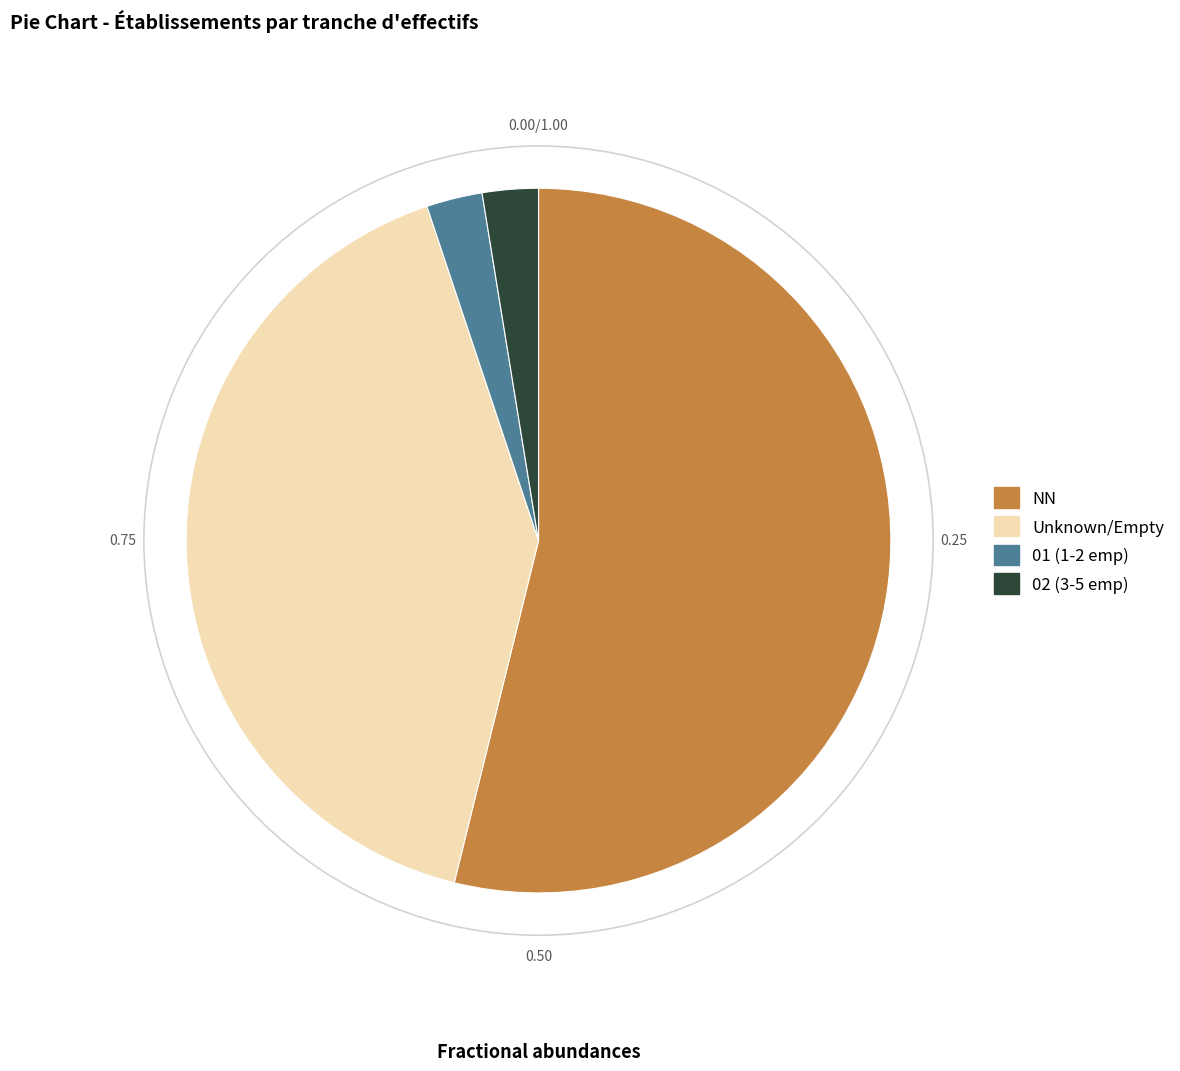

Count the number of slices in the pie.

4